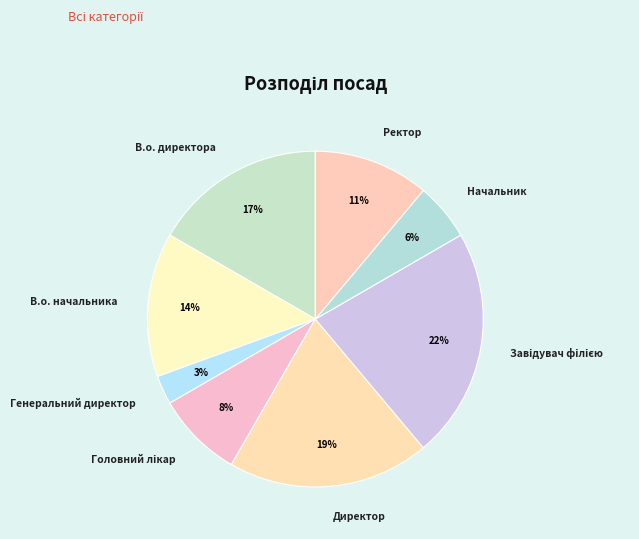

What is the smallest slice in the pie chart?

Генеральний директор